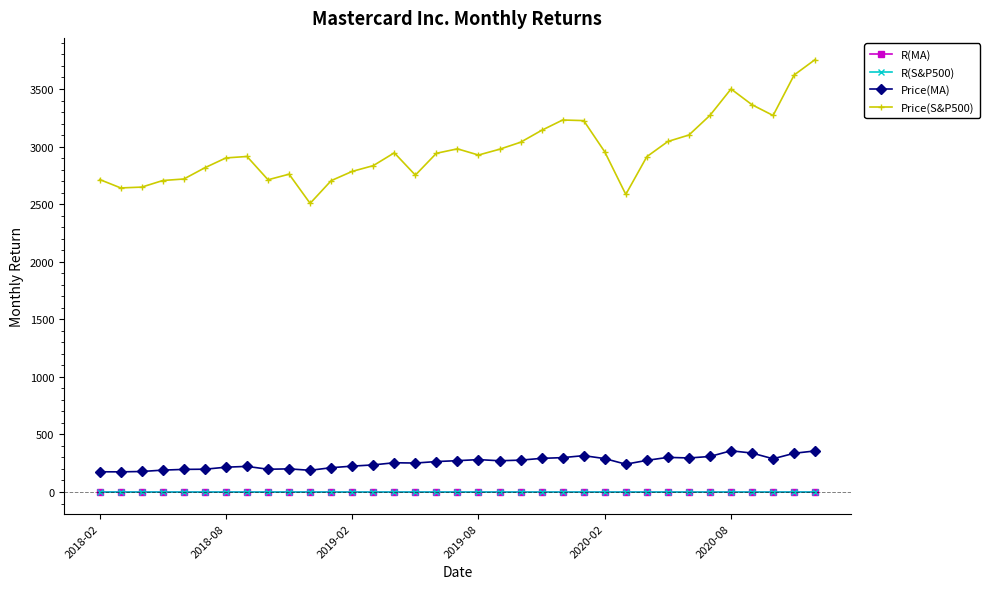

At how many categories does at least one series exceed 1977?

35